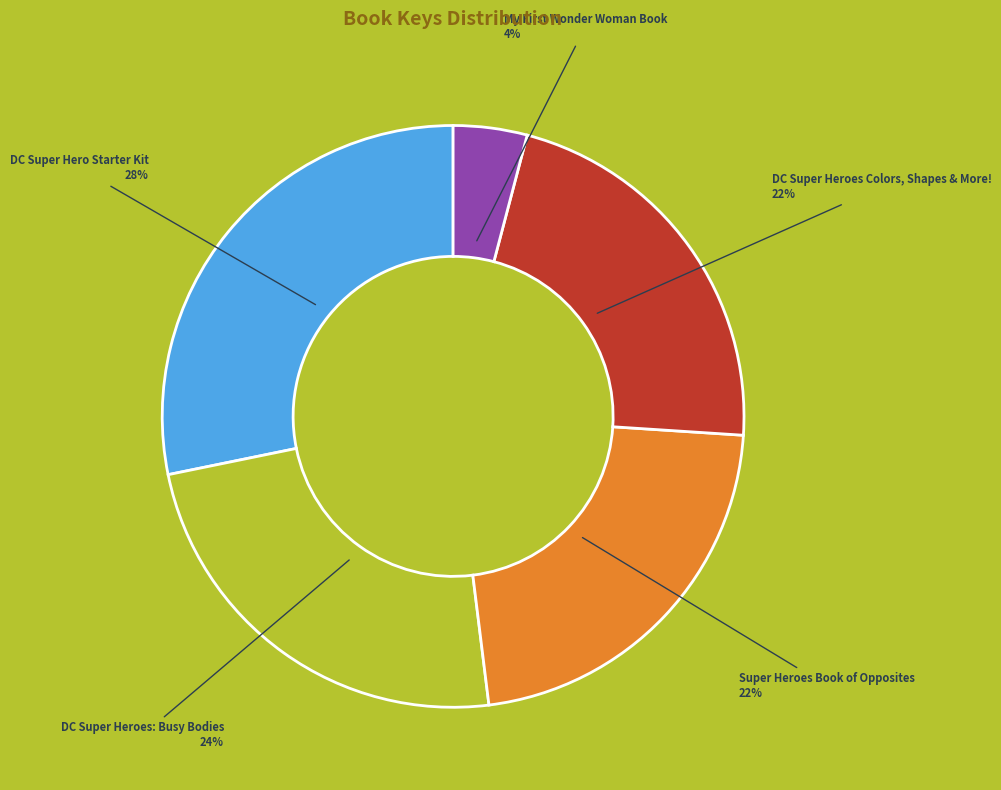

Is the sum of DC Super Heroes Colors, Shapes & More! and Super Heroes Book of Opposites greater than half?

No